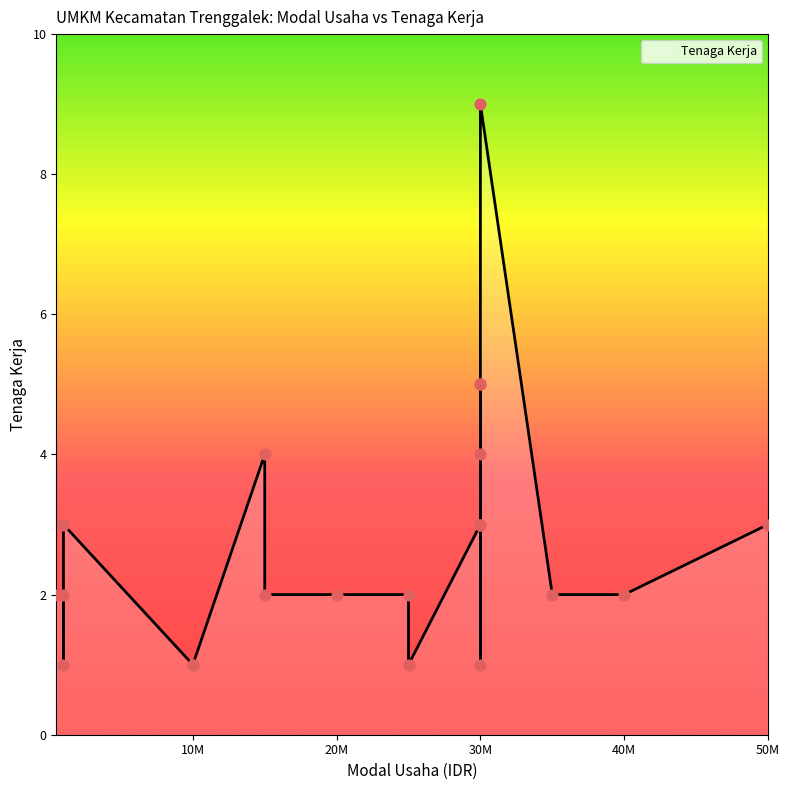

What is the ratio of the value at 10000000 to the value at 50000000?

0.3